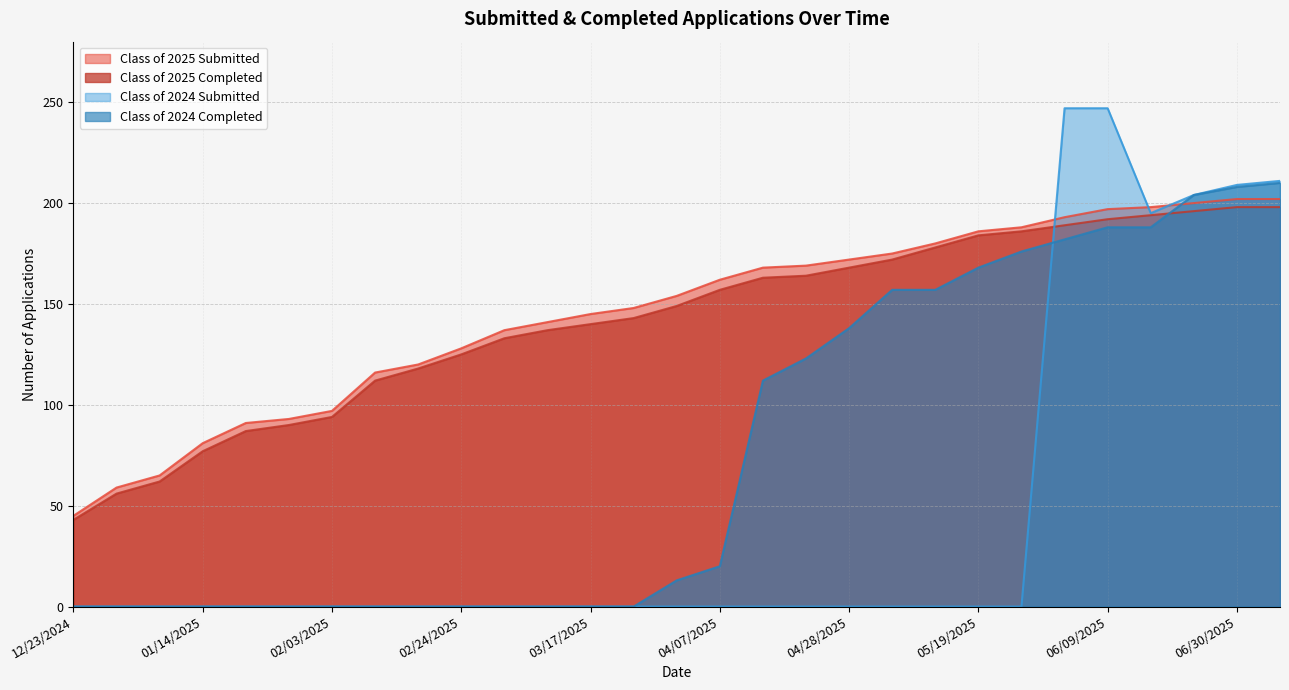

Reading right to left, transcribe all the data shown in this chart.

Class of 2025 Submitted: 202	202	200	198	197	193	188	186	180	175	172	169	168	162	154	148	145	141	137	128	120	116	97	93	91	81	65	59	45
Class of 2025 Completed: 198	198	196	194	192	189	186	184	178	172	168	164	163	157	149	143	140	137	133	125	118	112	94	90	87	77	62	56	43
Class of 2024 Submitted: 211	209	204	195	247	247	0	0	0	0	0	0	0	0	0	0	0	0	0	0	0	0	0	0	0	0	0	0	0
Class of 2024 Completed: 210	208	204	188	188	182	176	168	157	157	138	123	112	20	13	0	0	0	0	0	0	0	0	0	0	0	0	0	0